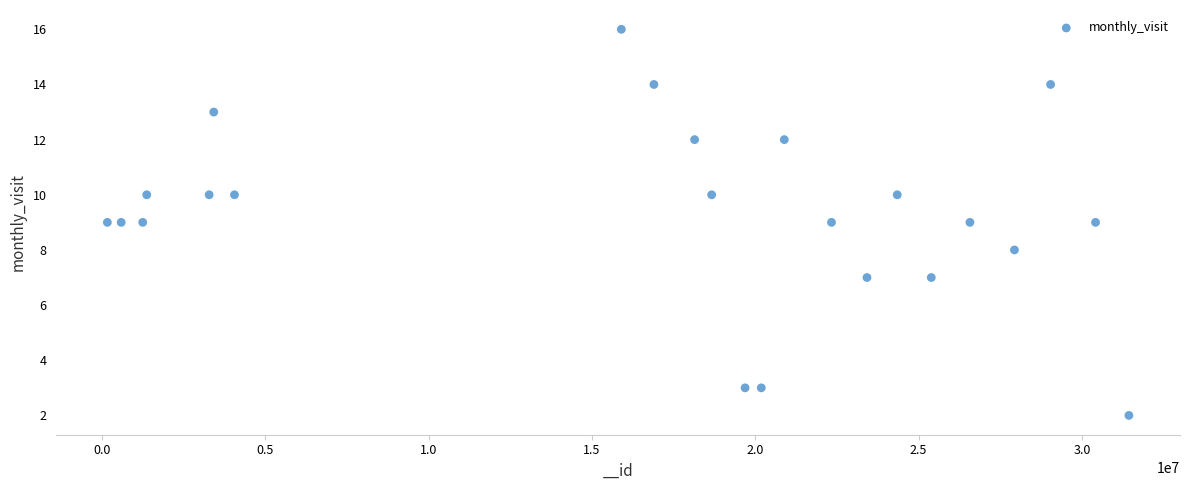

What is the range of Y values (max minus min)?

14